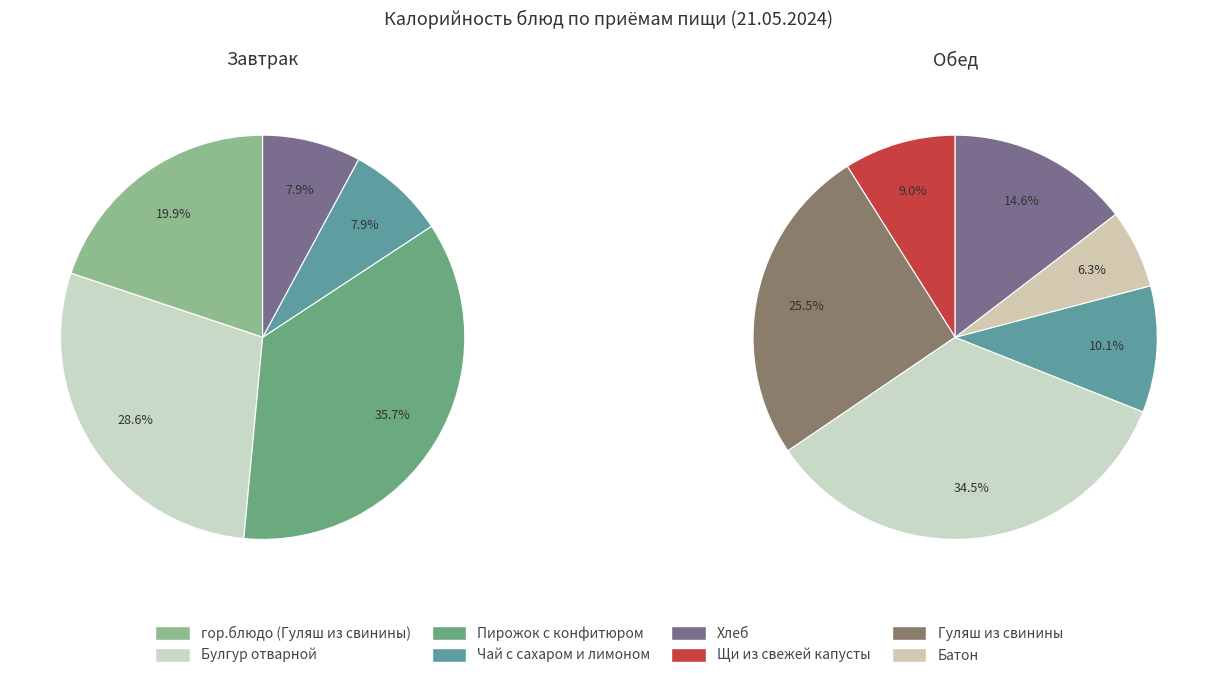

True or false: Пирожок с конфитюром accounts for 36% of the total.

True